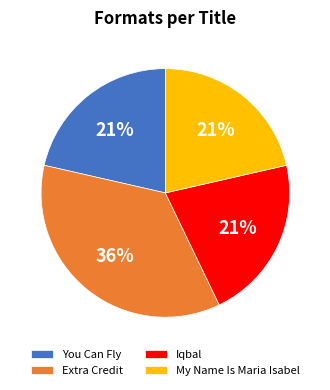

How many segments does this pie chart have?

4